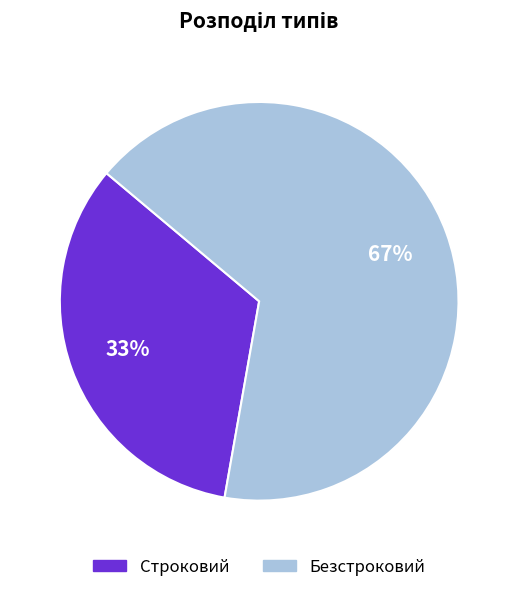

Rank the categories by value from lowest to highest.

Строковий, Безстроковий